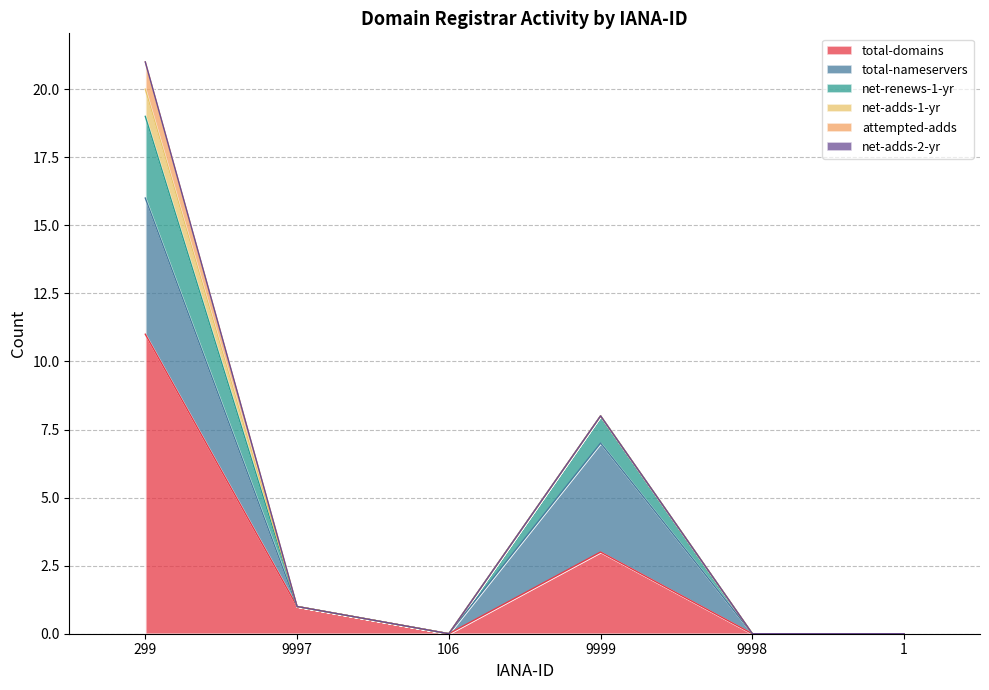

Reading left to right, transcribe all the data shown in this chart.

total-domains: 11	1	0	3	0	0
total-nameservers: 5	0	0	4	0	0
net-renews-1-yr: 3	0	0	1	0	0
net-adds-1-yr: 1	0	0	0	0	0
attempted-adds: 1	0	0	0	0	0
net-adds-2-yr: 0	0	0	0	0	0